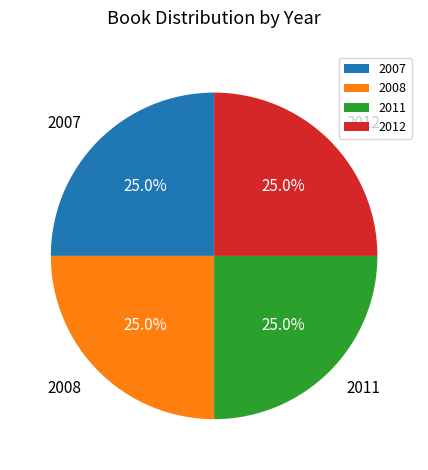

Does 2012 account for over 50% of the chart?

No